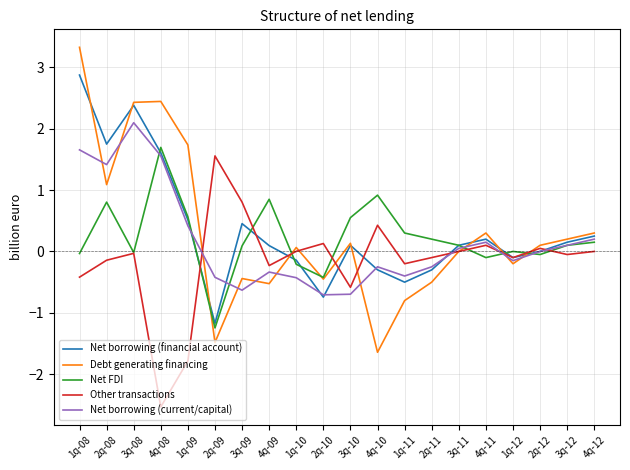

At 1q-08, list the series in order from largest to smallest.

Debt generating financing, Net borrowing (financial account), Net borrowing (current/capital), Net FDI, Other transactions